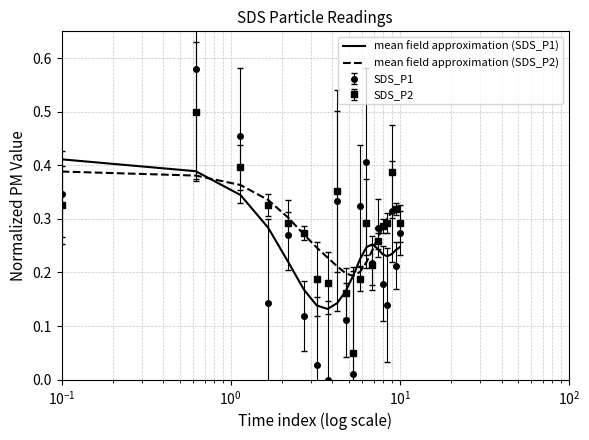

True or false: mean field approximation (SDS_P2) and mean field approximation (SDS_P1) intersect in this chart.

True